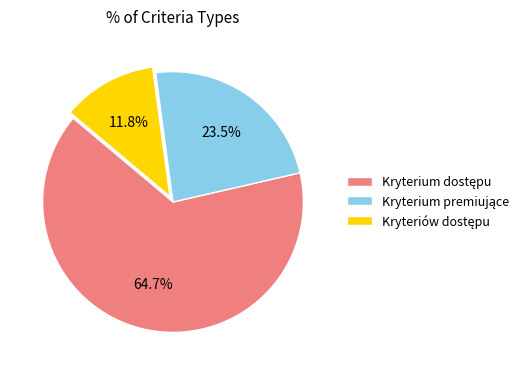

What is the change in value from Kryterium dostępu to Kryterium premiujące?

-7